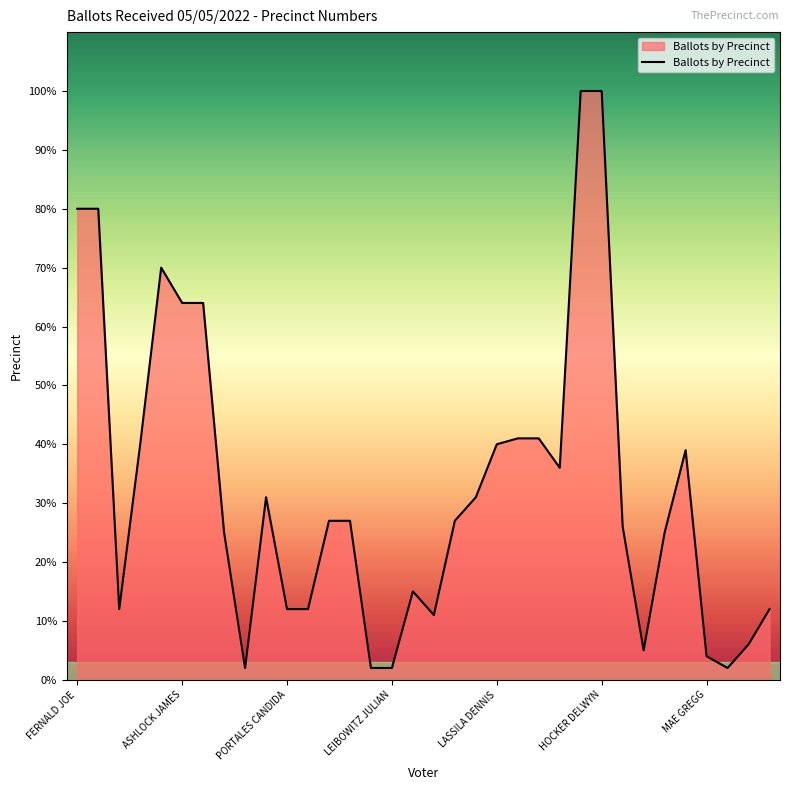

Reading right to left, list all the values displayed in this chart.

12	6	2	4	39	25	5	26	100	100	36	41	41	40	31	27	11	15	2	2	27	27	12	12	31	2	25	64	64	70	40	12	80	80